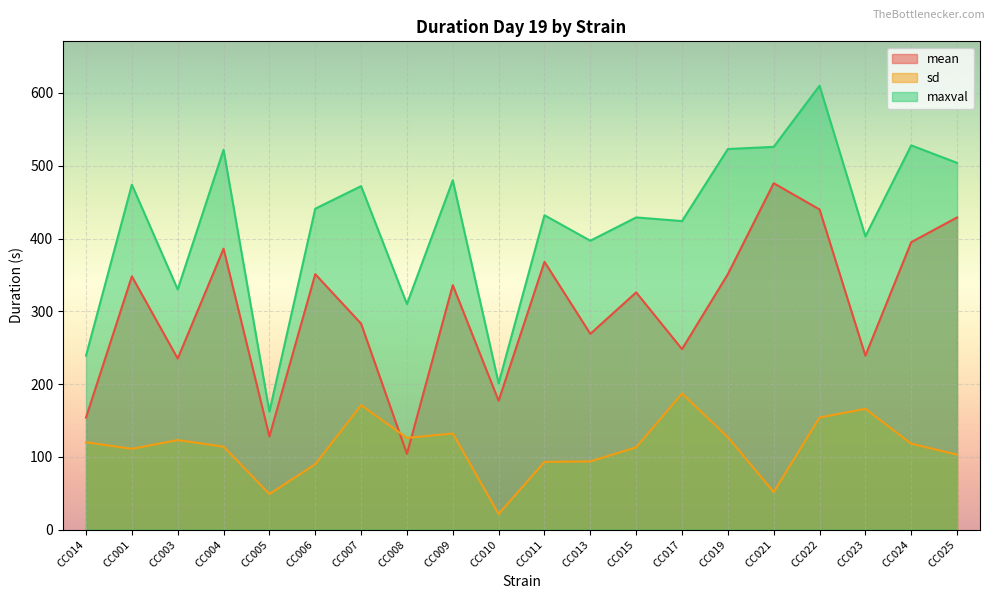

Reading left to right, list all the values displayed in this chart.

mean: CC014=154.0	CC001=348.0	CC003=235.0	CC004=386.0	CC005=128.0	CC006=351.0	CC007=283.0	CC008=104.0	CC009=336.0	CC010=177.0	CC011=368.0	CC013=269.0	CC015=326.0	CC017=248.0	CC019=351.0	CC021=476.0	CC022=440.0	CC023=239.0	CC024=395.0	CC025=429.0
sd: CC014=120.0	CC001=111.0	CC003=123.0	CC004=114.0	CC005=48.8	CC006=89.8	CC007=171.0	CC008=126.0	CC009=132.0	CC010=21.4	CC011=93.0	CC013=93.7	CC015=113.0	CC017=187.0	CC019=127.0	CC021=51.6	CC022=154.0	CC023=166.0	CC024=118.0	CC025=103.0
maxval: CC014=239.0	CC001=474.0	CC003=330.0	CC004=522.0	CC005=162.0	CC006=441.0	CC007=472.0	CC008=310.0	CC009=480.0	CC010=201.0	CC011=432.0	CC013=397.0	CC015=429.0	CC017=424.0	CC019=523.0	CC021=526.0	CC022=610.0	CC023=403.0	CC024=528.0	CC025=504.0